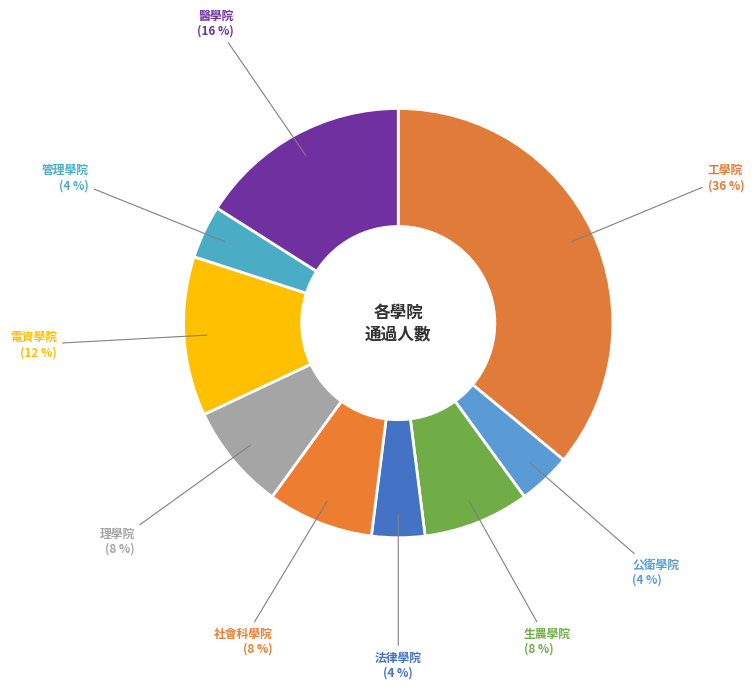

To the nearest percent, what is the average slice percentage?

11%